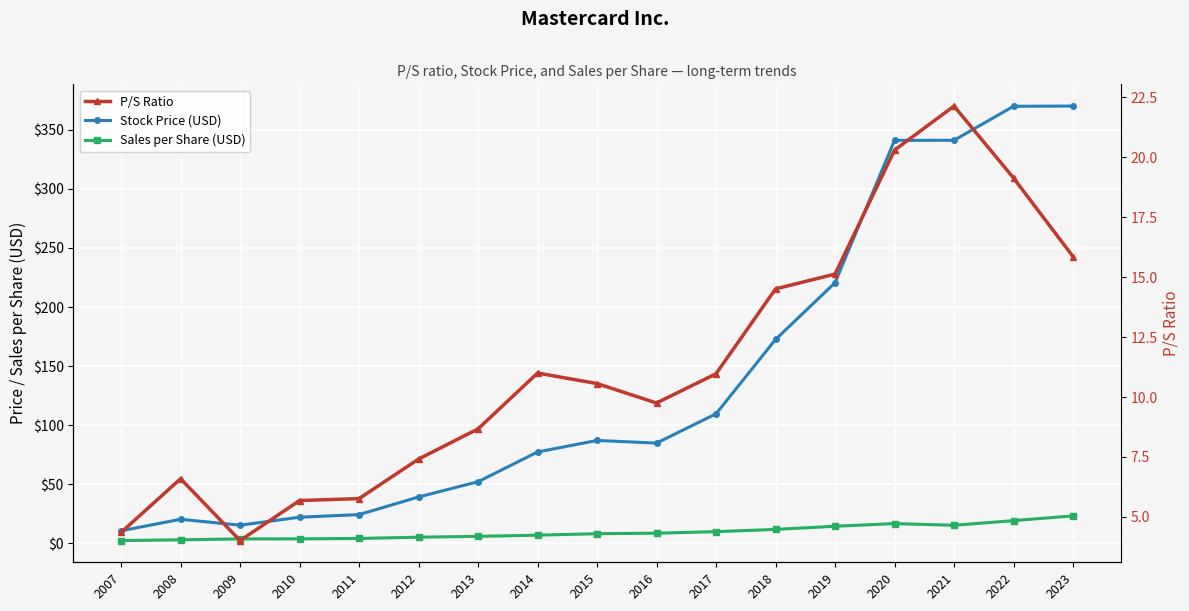

Reading right to left, what are all the values shown in this chart?

Stock Price (USD): 2023=370.0	2022=369.8	2021=341.0	2020=340.9	2019=220.5	2018=172.5	2017=109.7	2016=84.9	2015=87.1	2014=77.4	2013=52.2	2012=39.3	2011=24.4	2010=22.2	2009=15.5	2008=20.4	2007=10.7
Sales per Share (USD): 2023=23.3	2022=19.3	2021=15.4	2020=16.8	2019=14.6	2018=11.9	2017=10.0	2016=8.7	2015=8.2	2014=7.0	2013=6.0	2012=5.3	2011=4.2	2010=3.9	2009=3.9	2008=3.1	2007=2.5
P/S Ratio: 2023=15.9	2022=19.1	2021=22.1	2020=20.3	2019=15.1	2018=14.5	2017=11.0	2016=9.8	2015=10.6	2014=11.0	2013=8.7	2012=7.4	2011=5.8	2010=5.7	2009=4.0	2008=6.6	2007=4.3